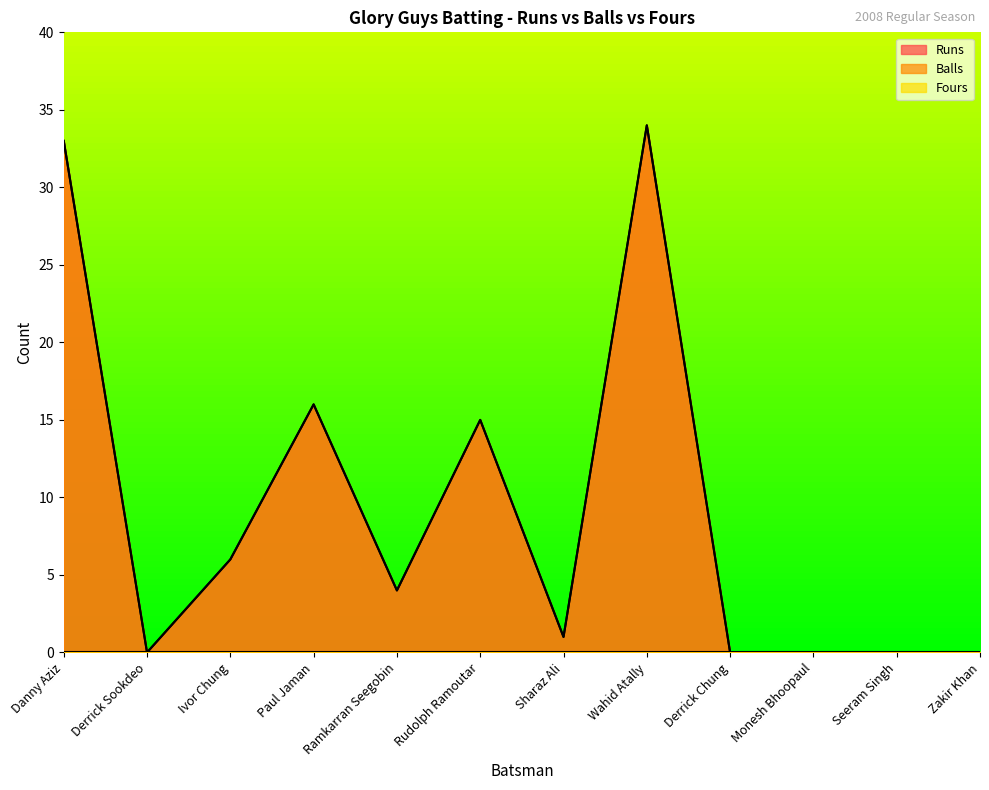

At which category does the chart reach its peak across all series?

Wahid Atally